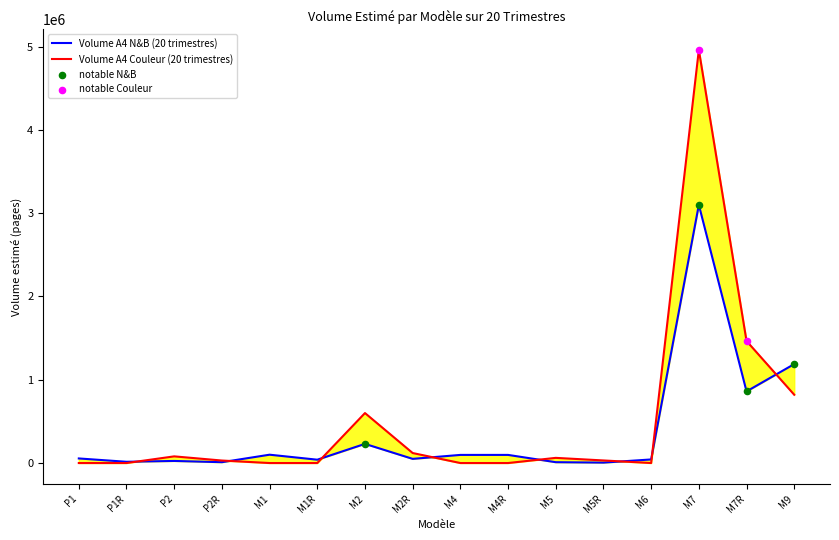

What is the total value across all series at M1R?

40000